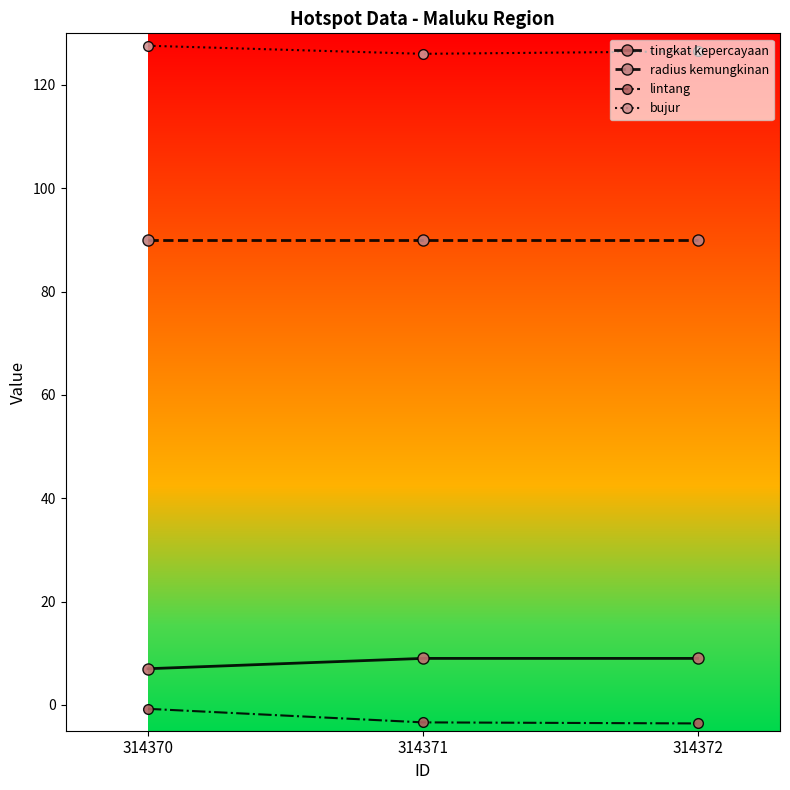

How many lines are shown in the chart?

4